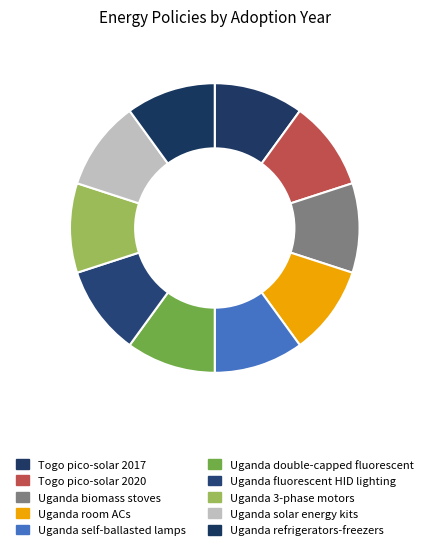

How many segments does this pie chart have?

10